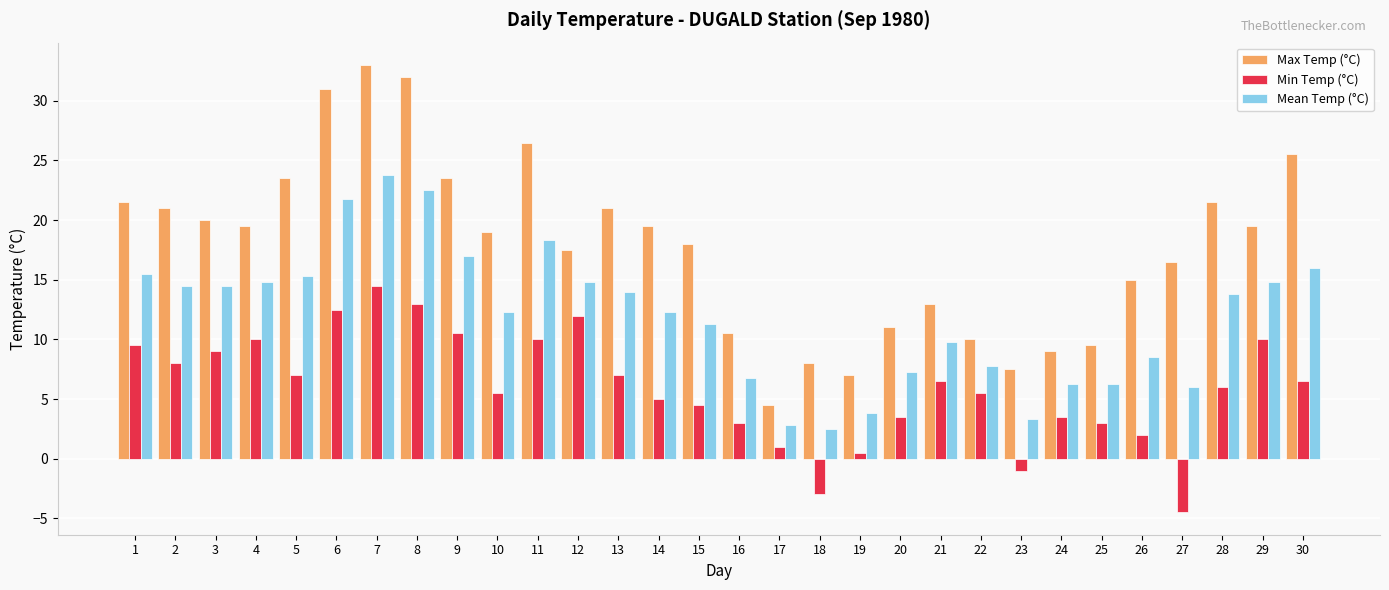

What is the maximum value for Mean Temp (°C)?

23.8